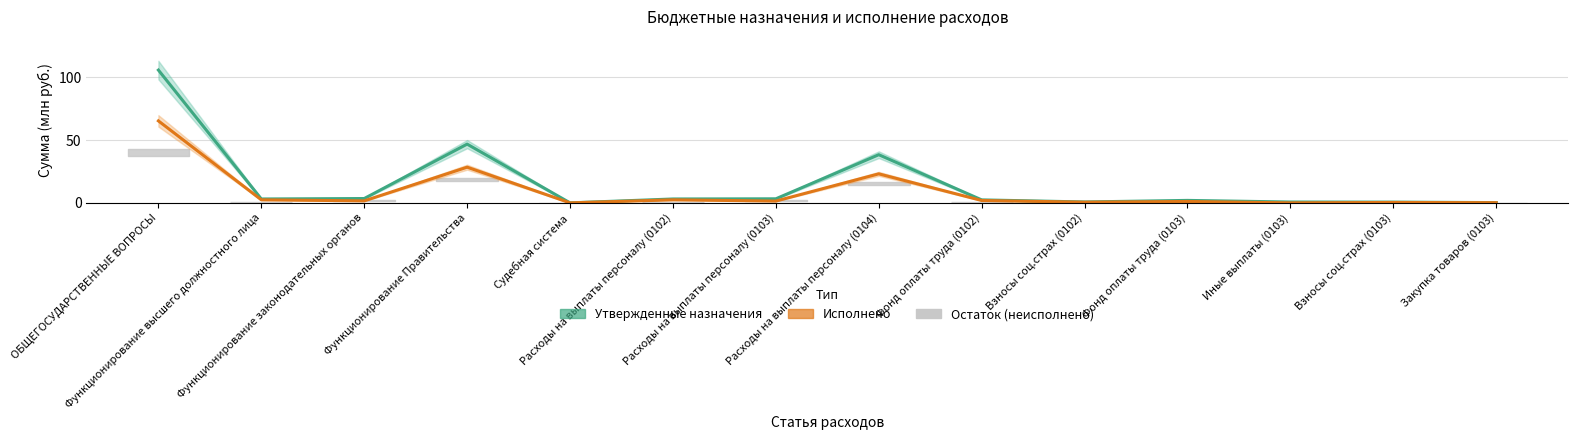

Does the chart have visible grid lines?

Yes